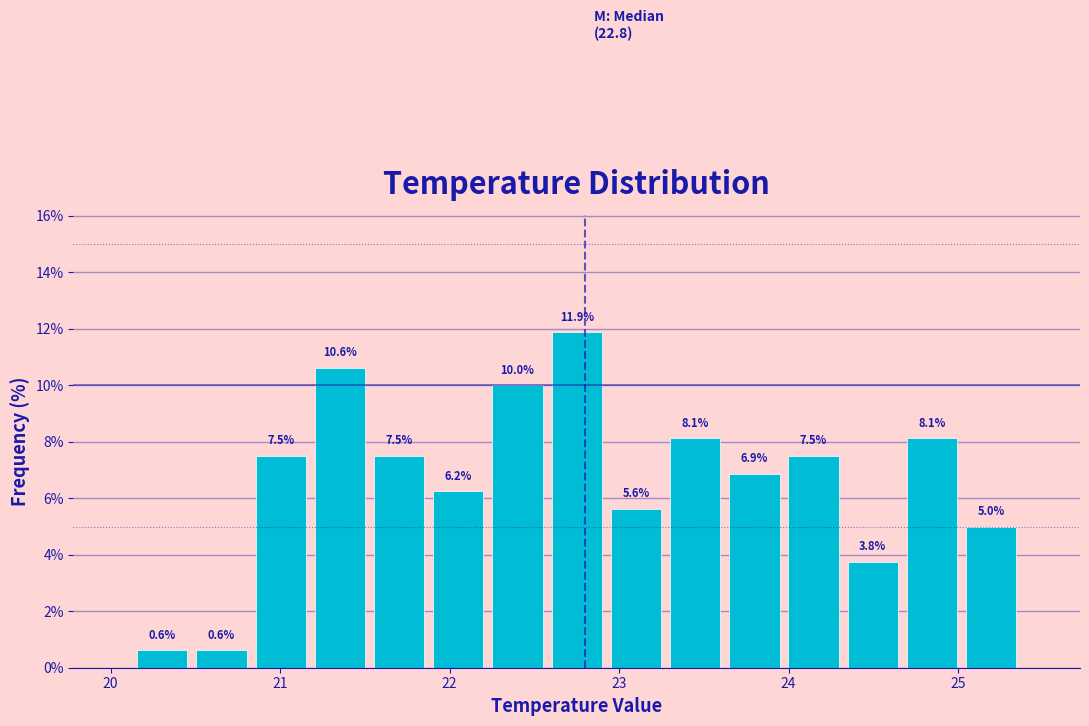

Around what value on the x-axis is the tallest bar? Give the approximate position of its centre, as read against the axis.

22.8